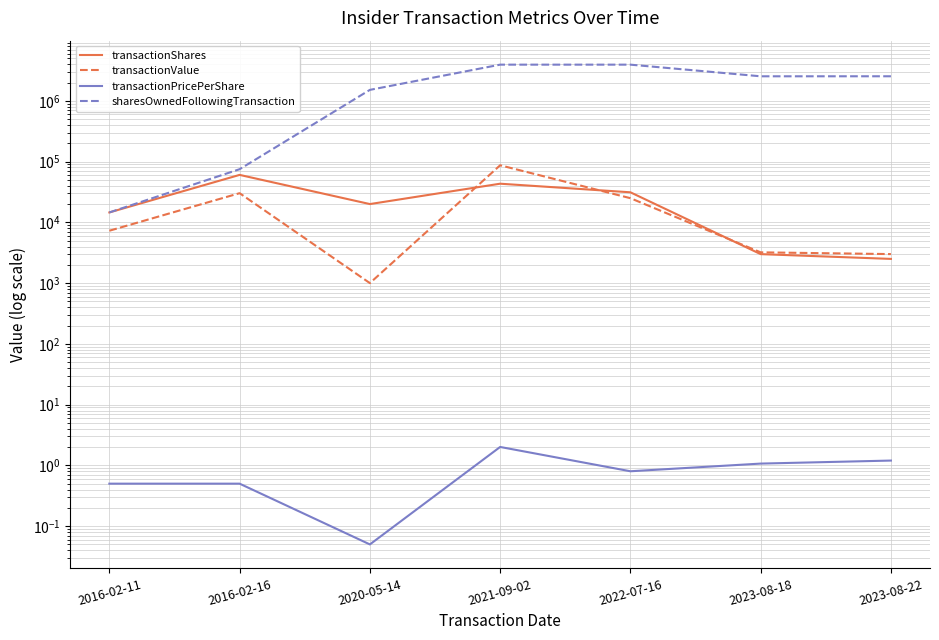

Reading right to left, extract all data points from this chart.

transactionShares: 2503.0	3000.0	31250.0	43282.0	20000.0	60435.0	14565.0
transactionValue: 3004.0	3210.0	25000.0	86988.0	1000.0	30218.0	7283.0
transactionPricePerShare: 1.2	1.1	0.8	2.0	0.1	0.5	0.5
sharesOwnedFollowingTransaction: 2538166.0	2535663.0	3942663.0	3942663.0	1516000.0	75000.0	14565.0